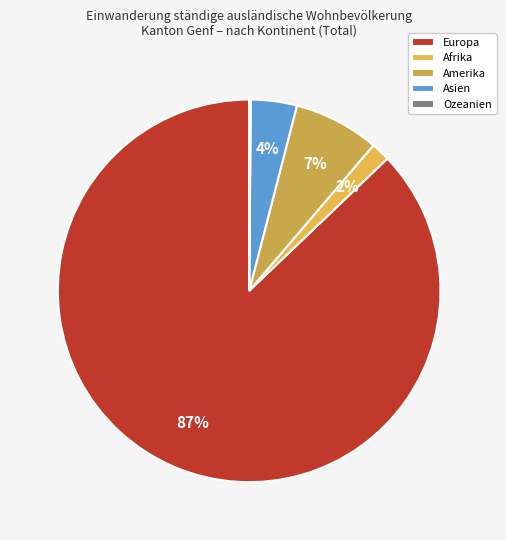

How many slices are in this pie chart?

5